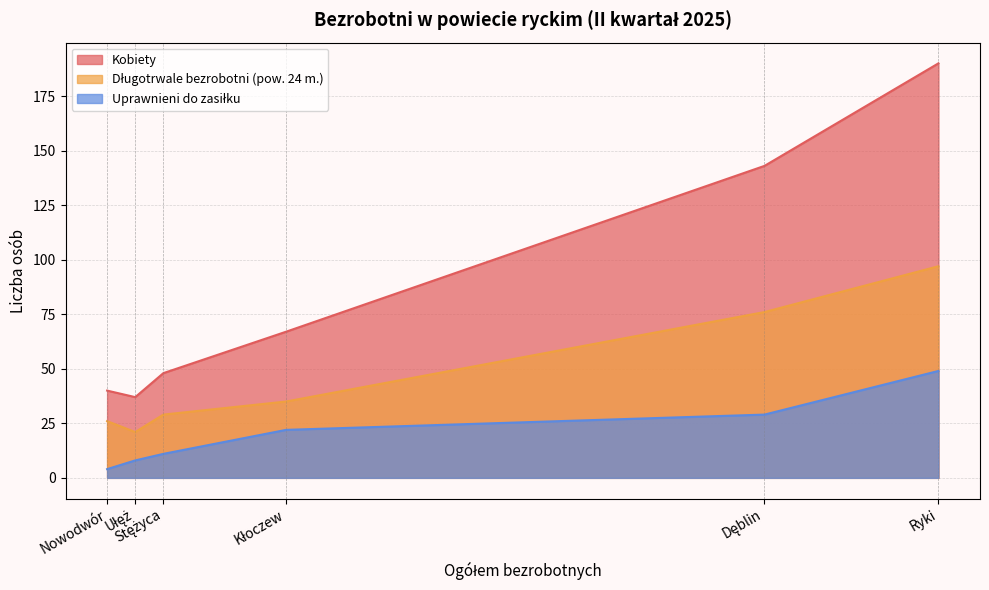

Which series has the largest range (max minus min)?

Kobiety